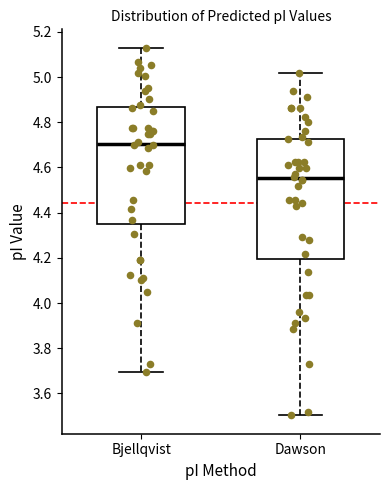

Which box's median line is the lowest?

Dawson